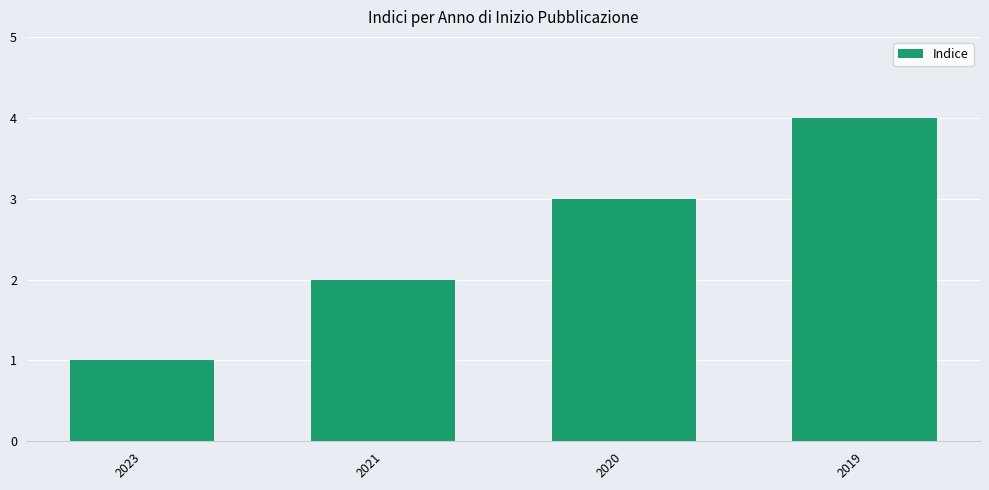

What is the difference between the maximum and second lowest values?

2